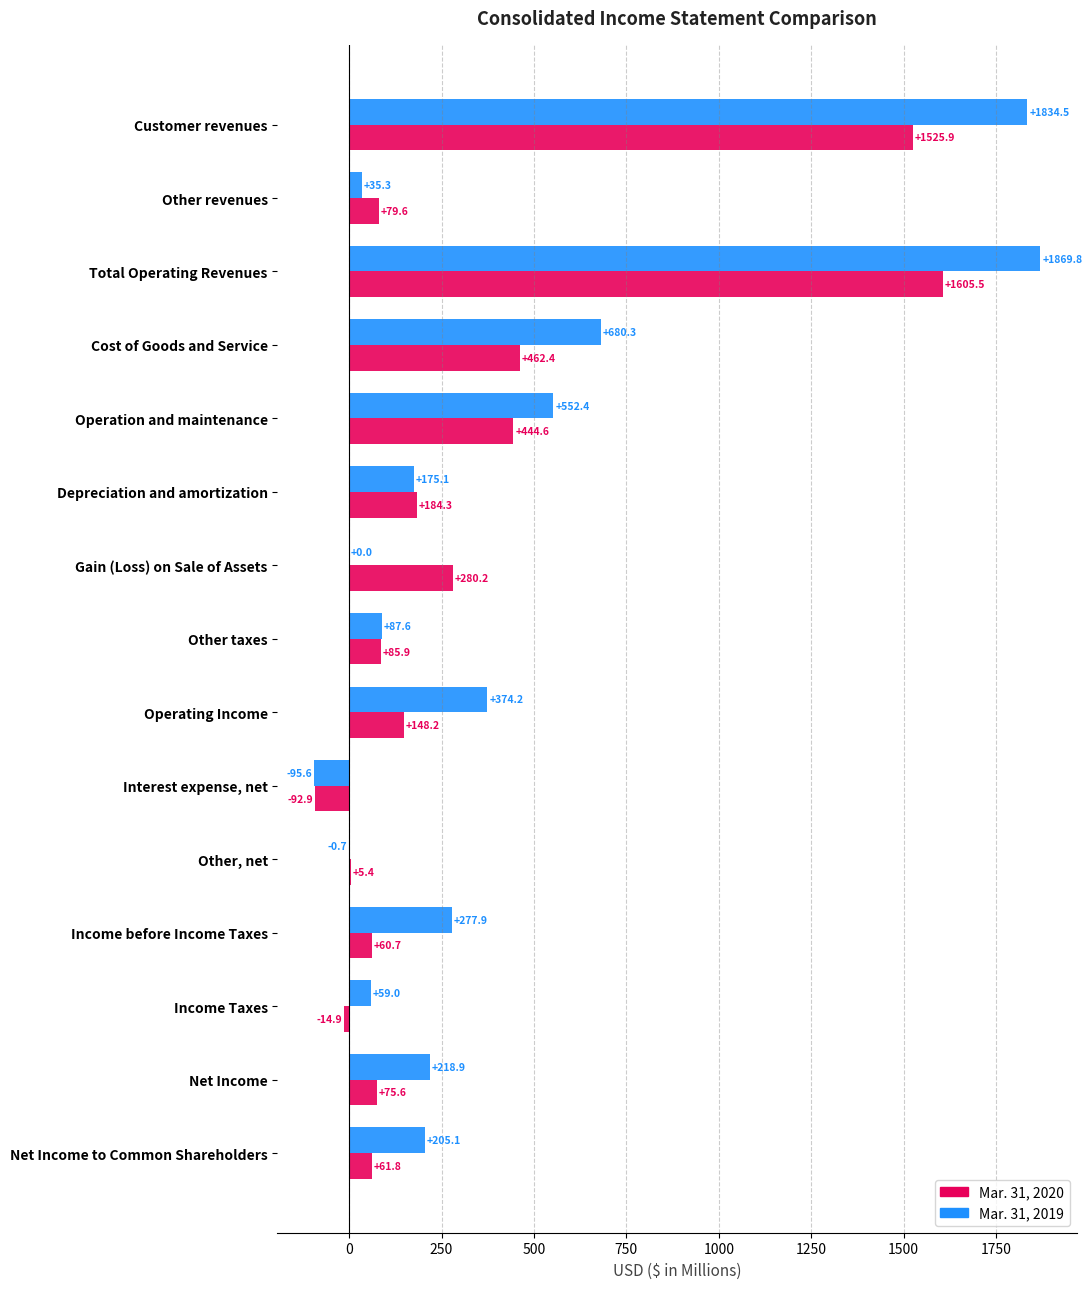

Where is Mar. 31, 2020 nearest to the value 756?

Cost of Goods and Service